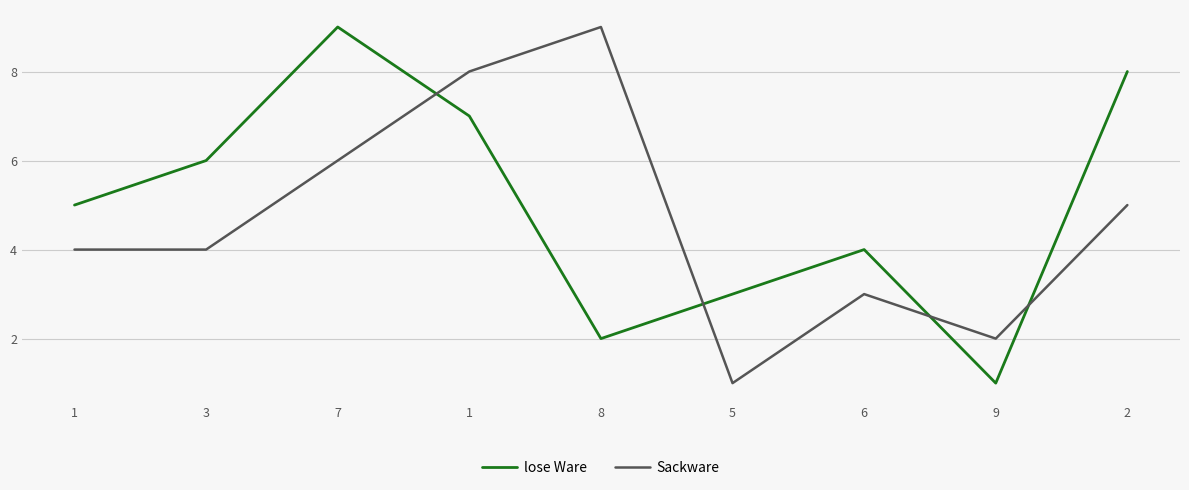

What are all the series names shown in the legend?

lose Ware, Sackware